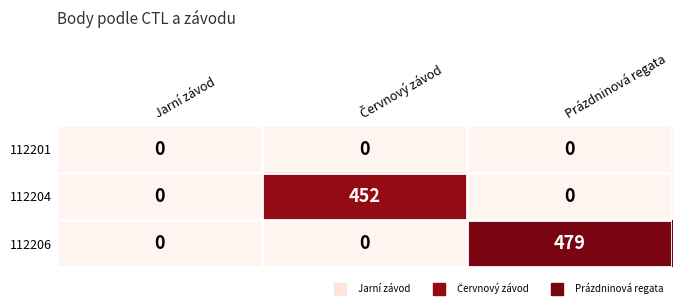

Which series has the largest range (max minus min)?

112206